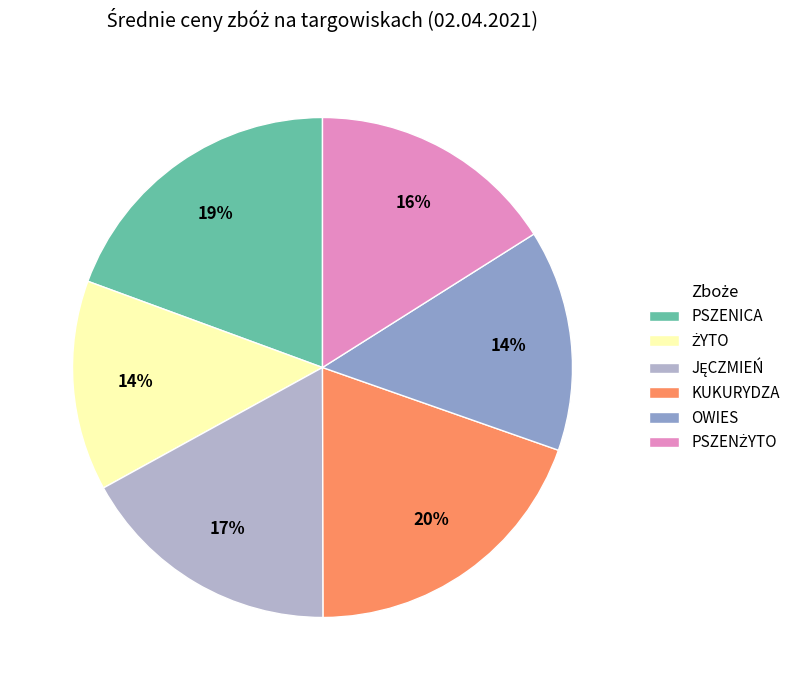

True or false: PSZENICA accounts for 19% of the total.

True